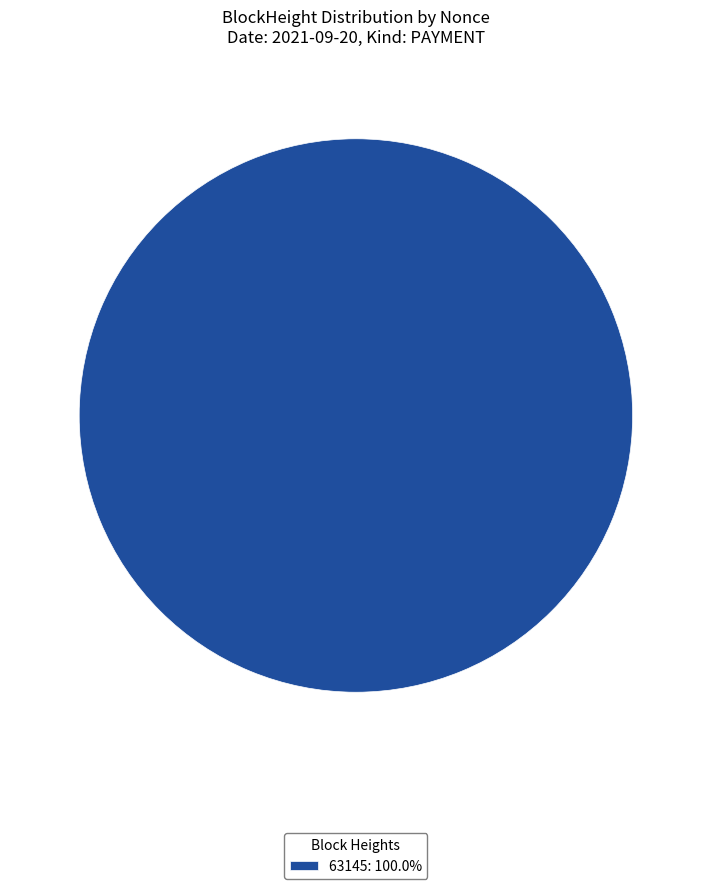

Is there any slice that represents more than half of the pie?

Yes